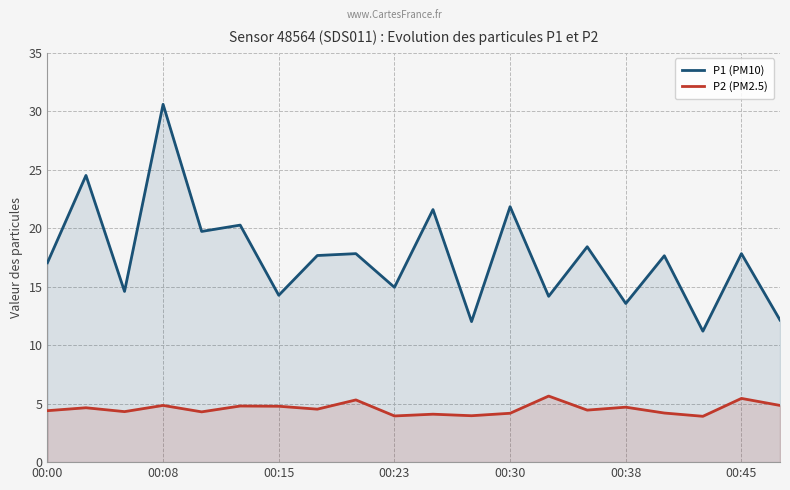

How many distinct data groups are displayed?

2